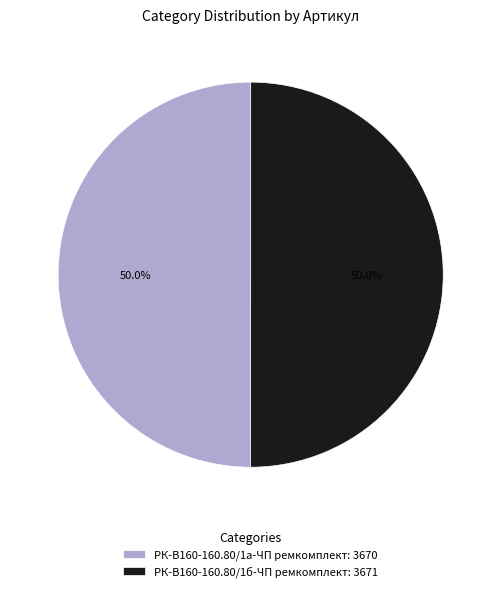

What is the ratio of the value at РК-В160-160.80/1а-ЧП ремкомплект: 3670 to the value at РК-В160-160.80/1б-ЧП ремкомплект: 3671?

1.0